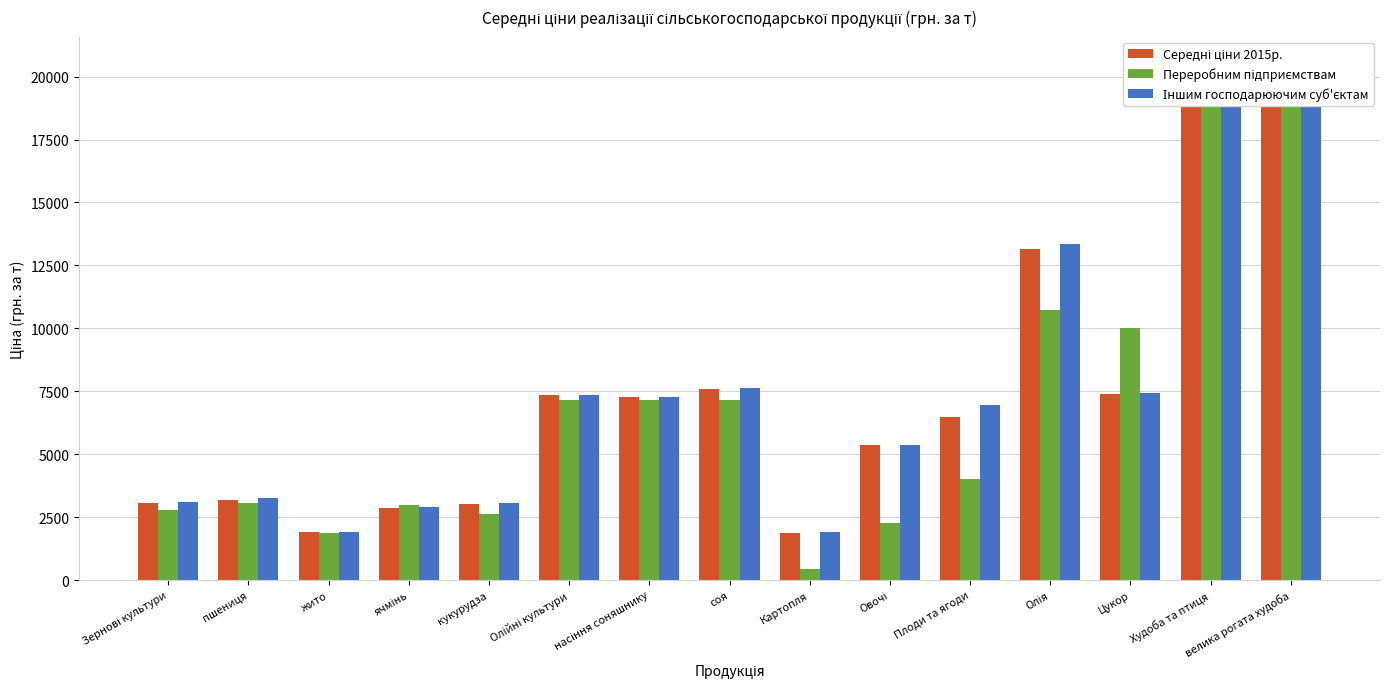

Are the bars horizontal?

No